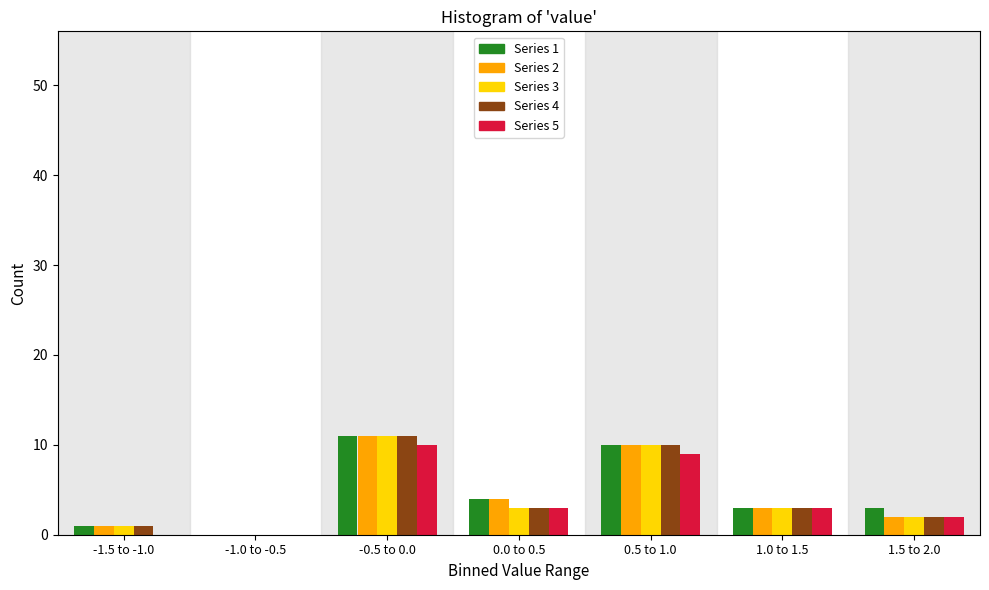

Is it true that Series 1 equals 11 at -0.5 to 0.0?

True